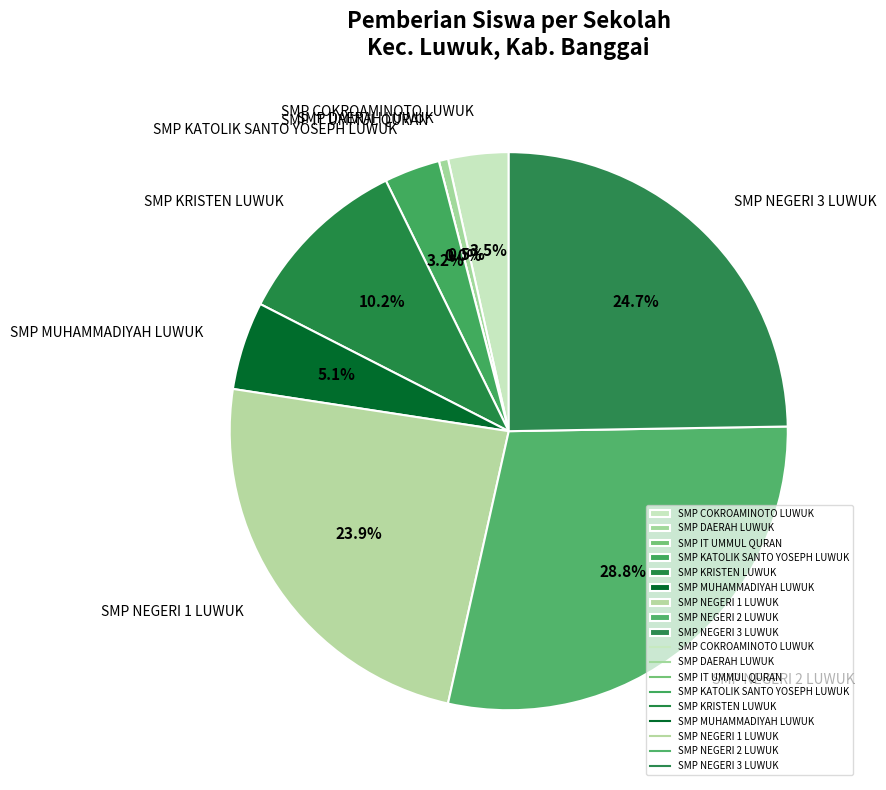

To the nearest percent, what percentage of the pie is SMP NEGERI 2 LUWUK?

29%